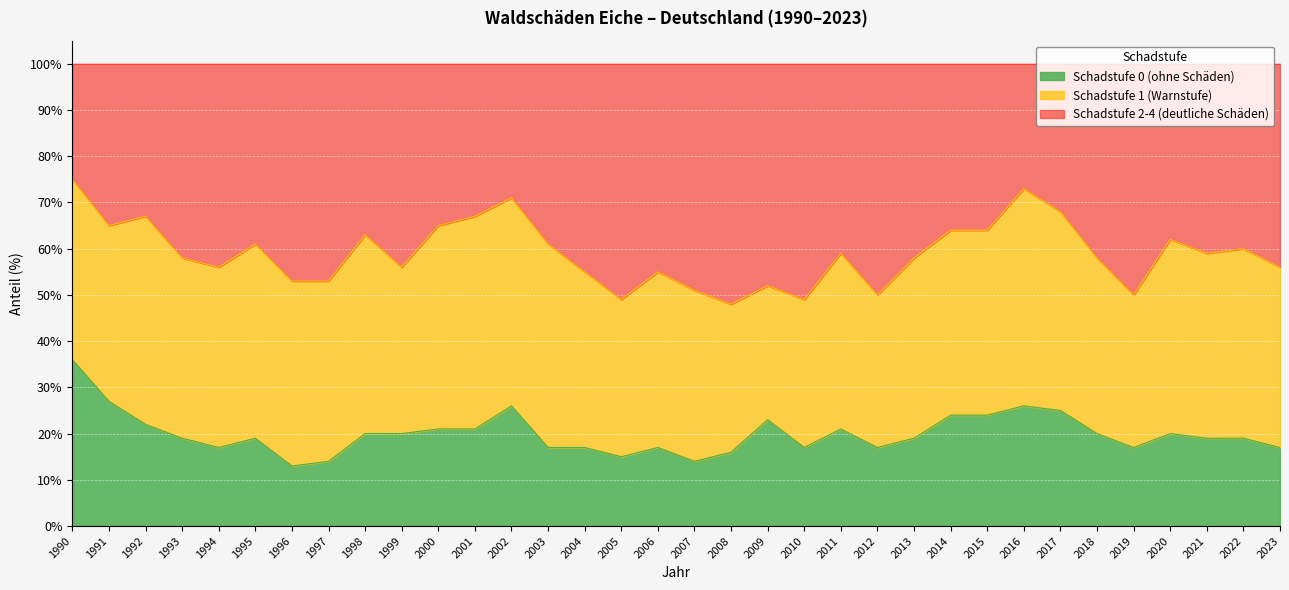

What is the total value across all series at 1999?

100